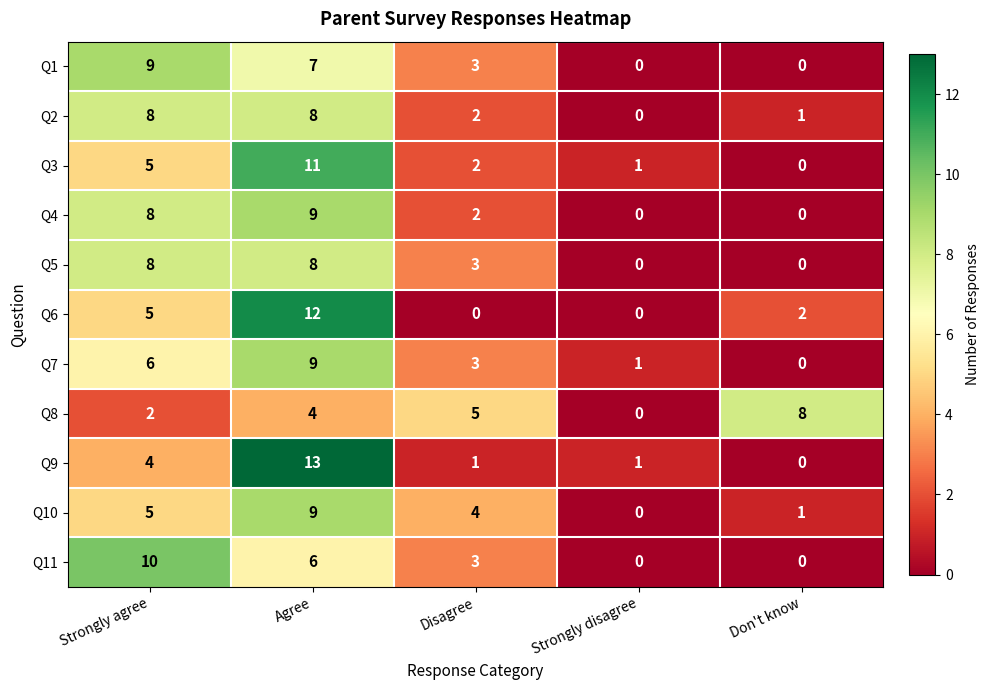

Between Strongly agree and Disagree, which series saw the biggest shift?

Q11